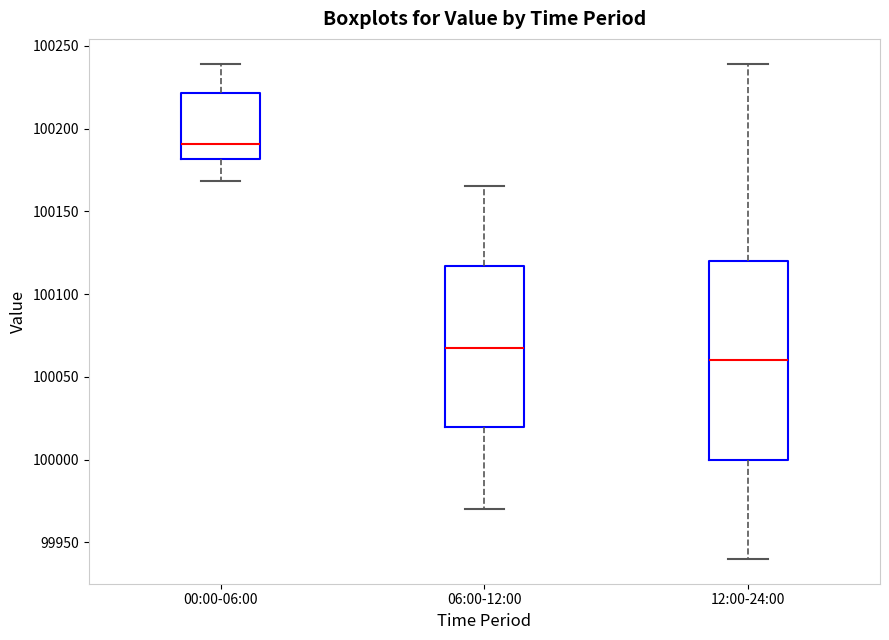

Which box's median line is the highest?

00:00-06:00